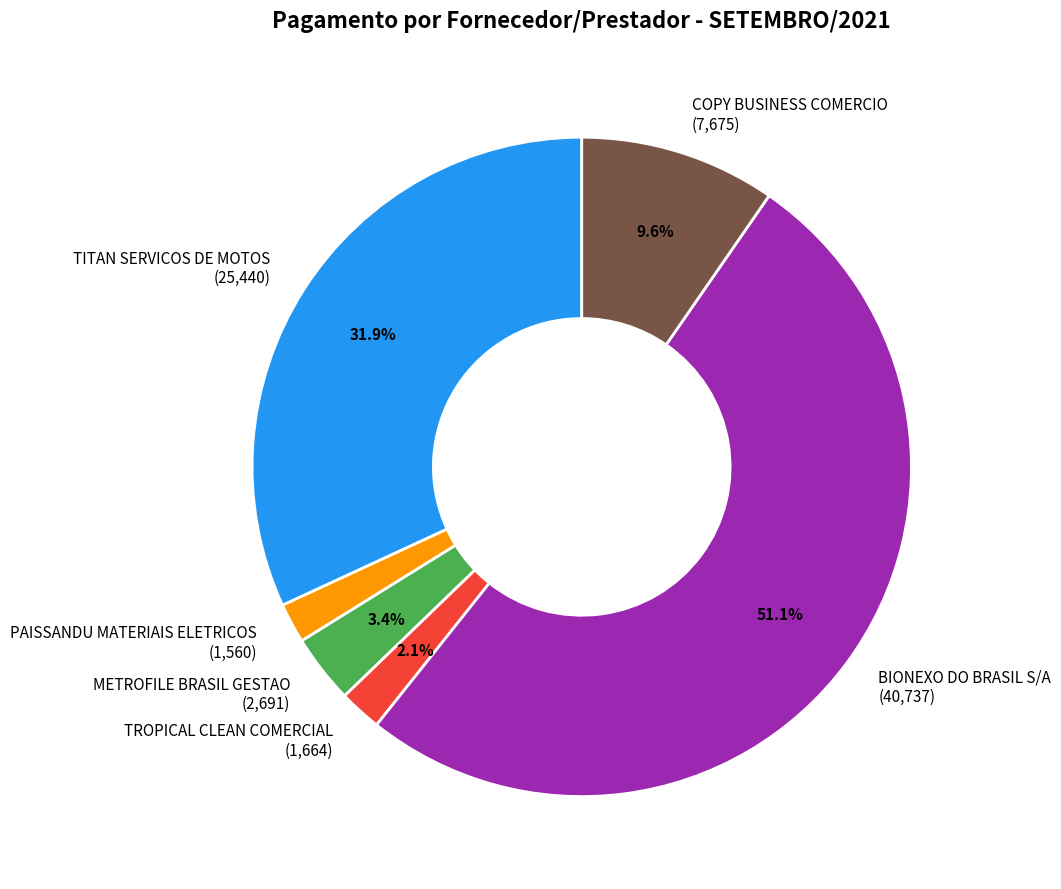

Is there a majority slice in this chart?

Yes